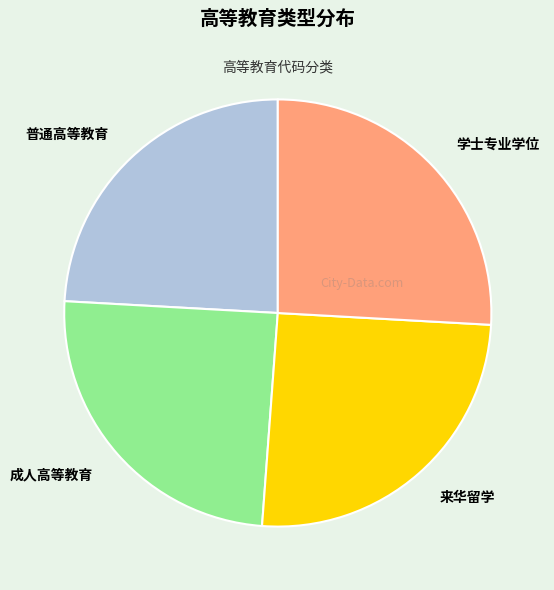

True or false: 来华留学 accounts for 25% of the total.

True